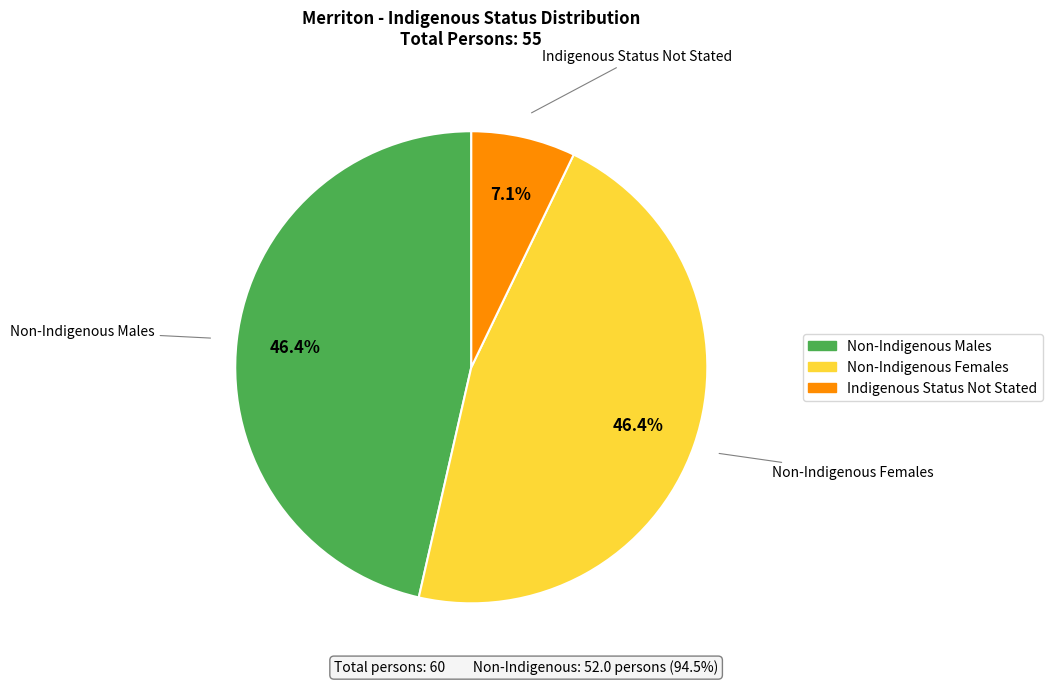

Is there any slice that represents more than half of the pie?

No